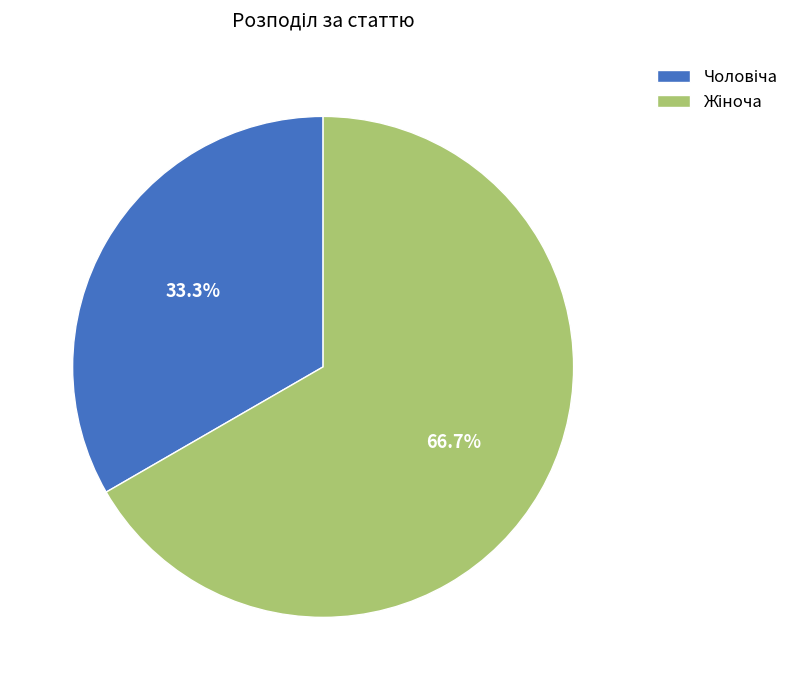

Is there a majority slice in this chart?

Yes